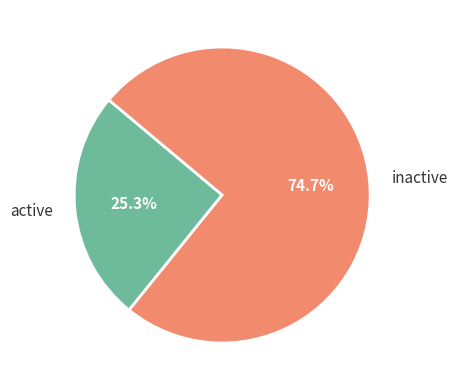

Does active account for over 50% of the chart?

No